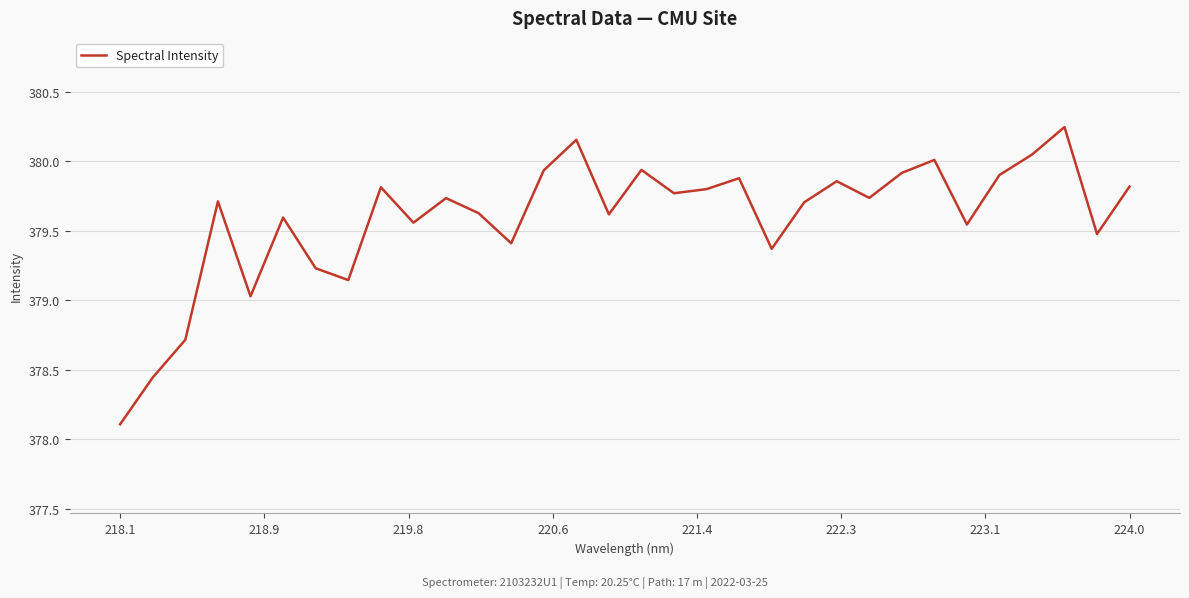

What is the smallest value displayed?

378.1